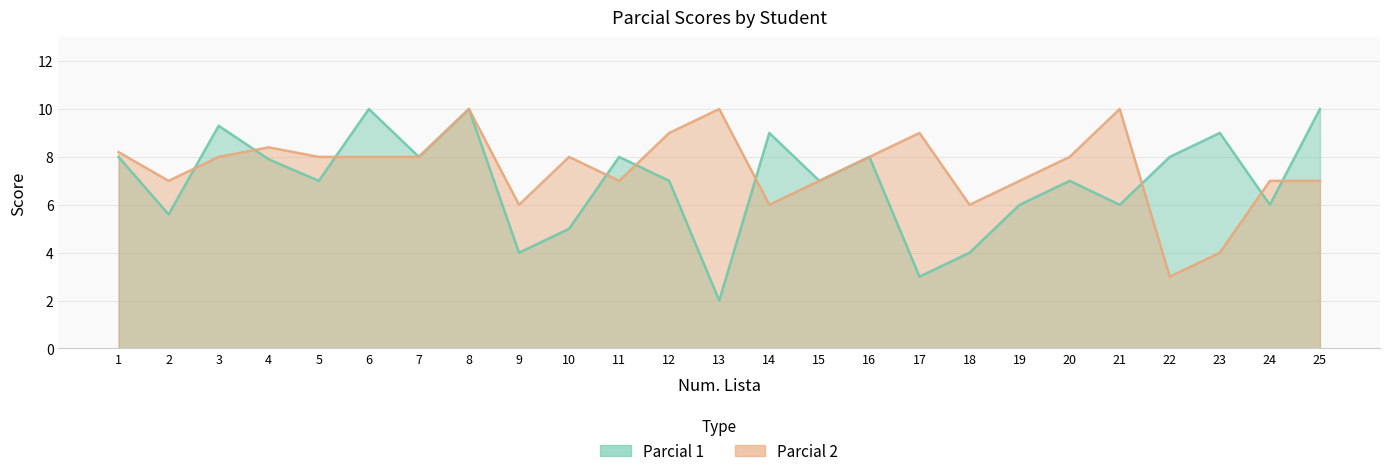

At 4, list the series in order from smallest to largest.

Parcial 1, Parcial 2